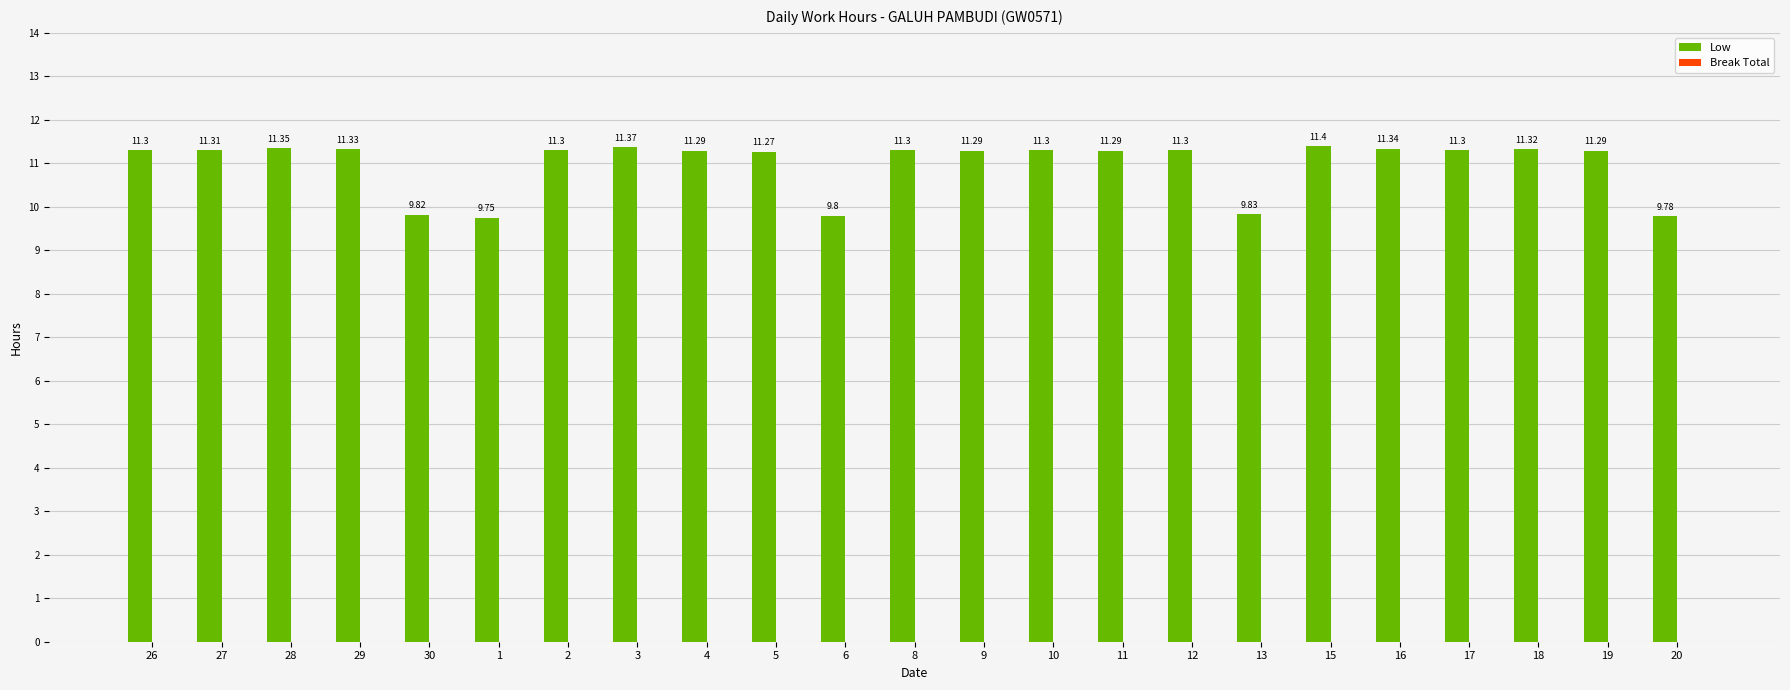

Does the chart contain any negative values?

No